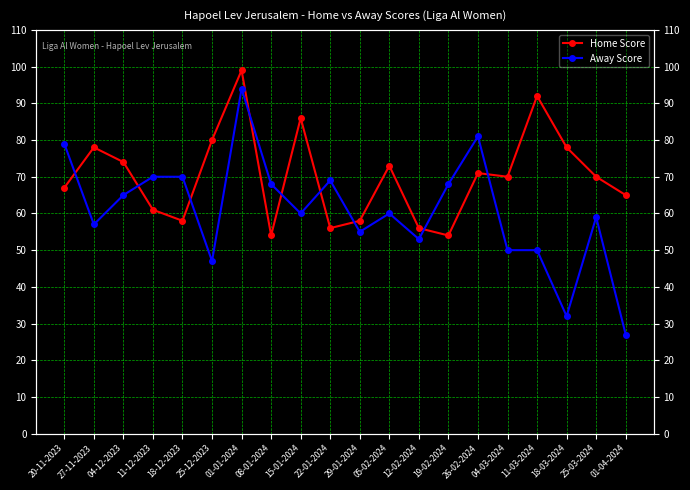

At which category does the chart reach its peak across all series?

01-01-2024